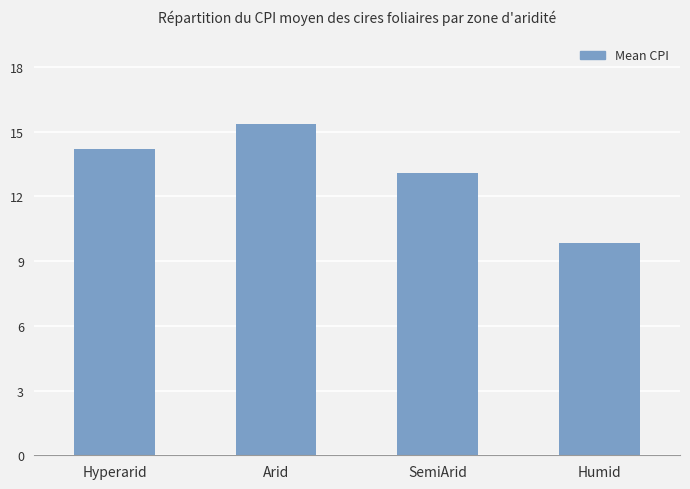

Count the number of values greater than 14.

2